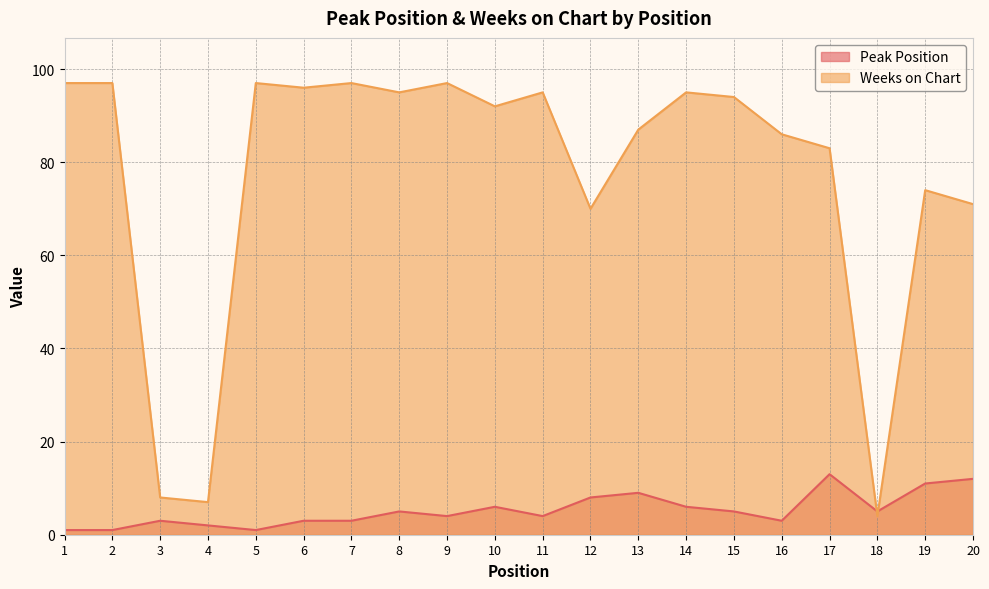

What is the sum of the Weeks on Chart values at 2 and 14?

192